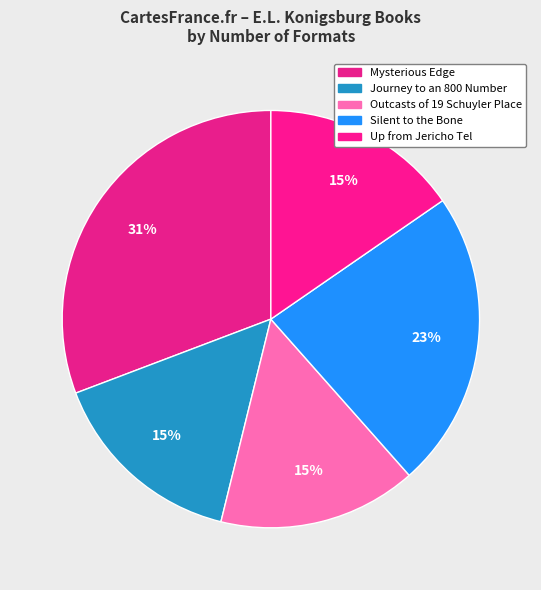

How many slices are in this pie chart?

5